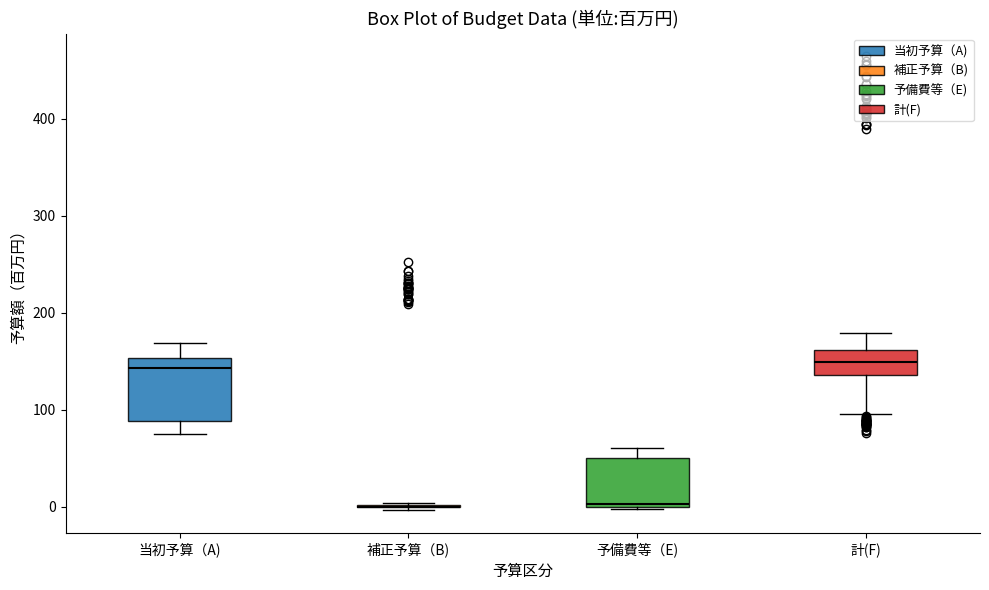

Reading left to right, read every box against the y-axis: the position of its median line, the range the box covers, and the ends of its whiskers. The values are not printed on the chart, so give them approximately, as read against the axis.

当初予算（A): median 140, box 90 to 150, whiskers 80 to 170
補正予算（B): box collapsed to a line at 0, whiskers 0 to 0
予備費等（E): median 0 (just above the box's lower edge), box 0 to 50, whiskers 0 to 60
計(F): median 150, box 140 to 160, whiskers 100 to 180